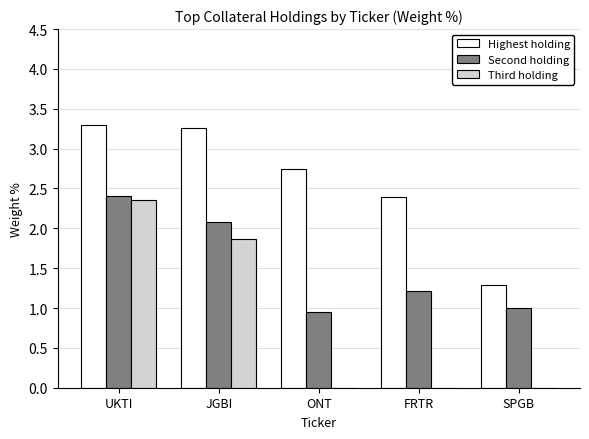

Where does the Highest holding series first go above 2?

UKTI